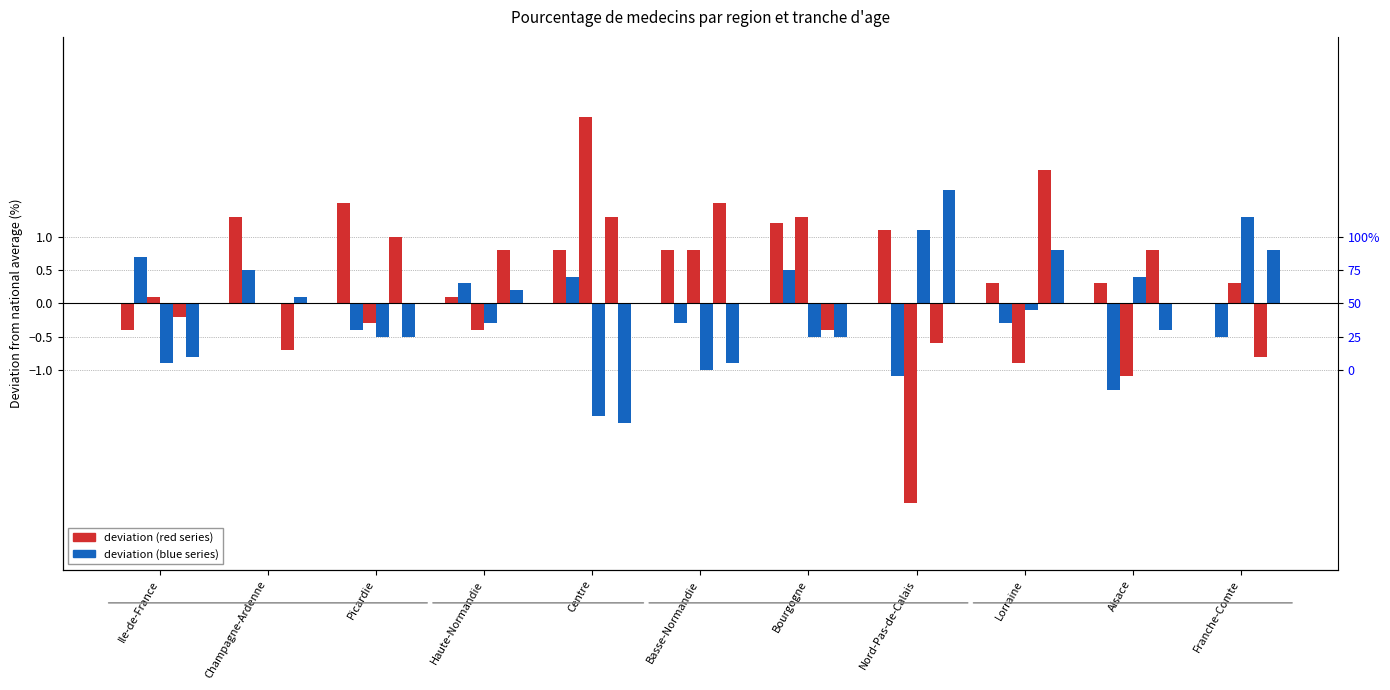

What position from the left is Haute-Normandie?

4